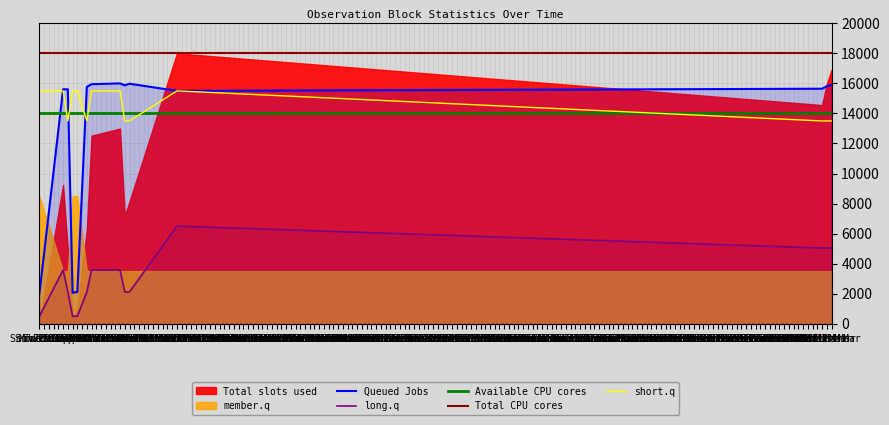

True or false: long.q and Queued Jobs intersect in this chart.

False